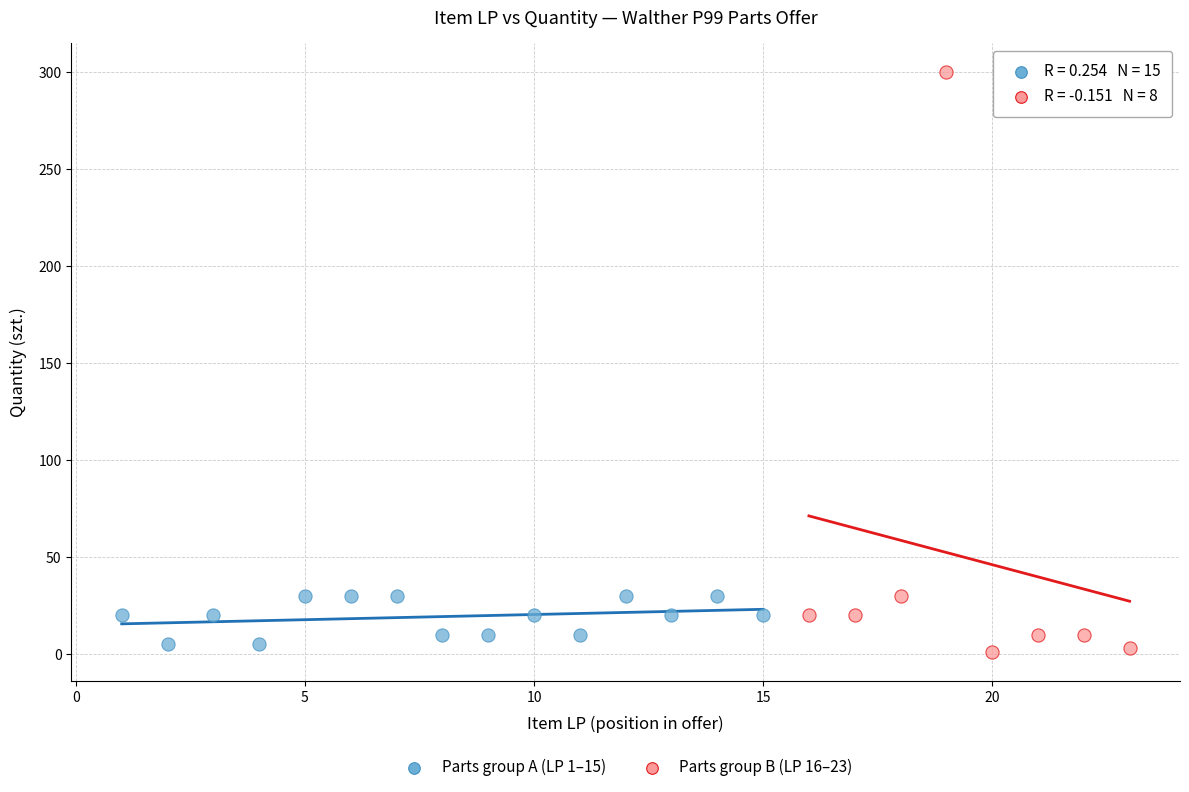

Which series reaches the maximum Y coordinate?

Parts group B (LP 16–23)